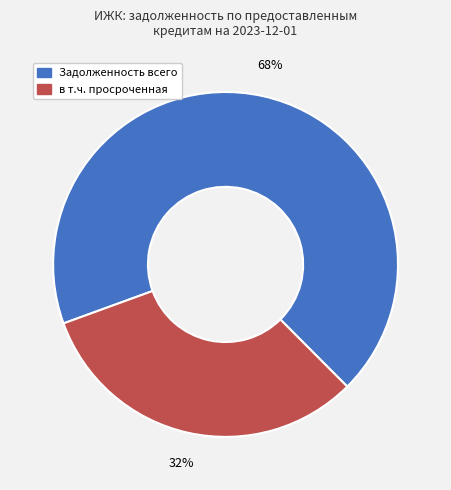

Is there any slice that represents more than half of the pie?

Yes